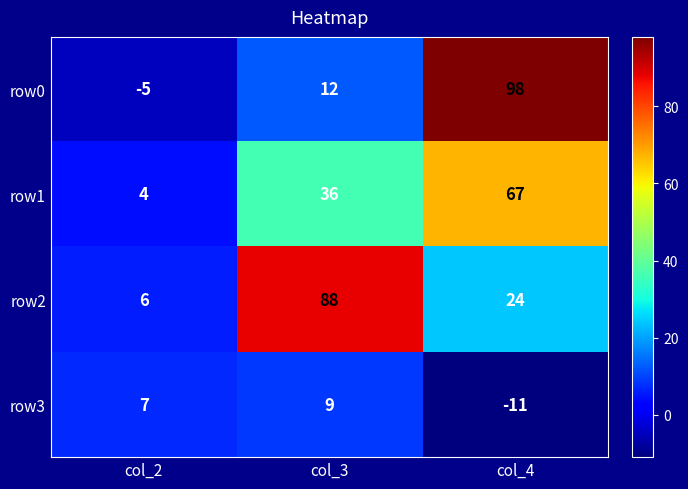

Which series has the largest total across all categories?

row2